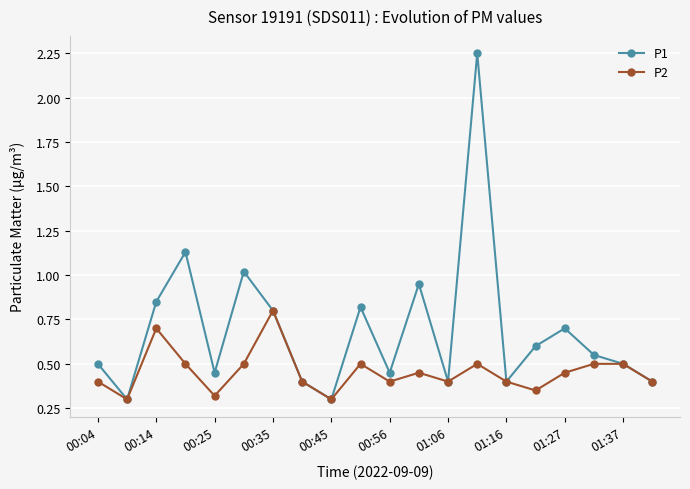

True or false: P2 has more than 1 points higher than both neighbors.

True